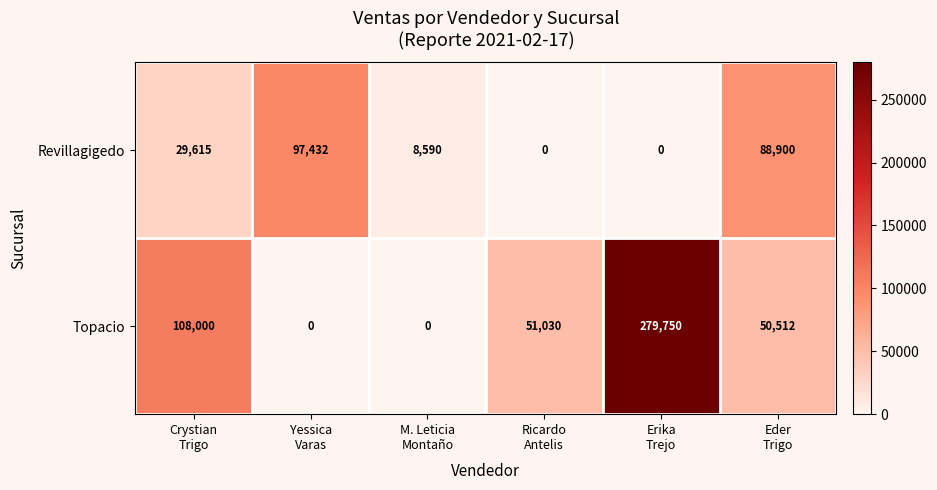

Which series has the largest range (max minus min)?

Topacio